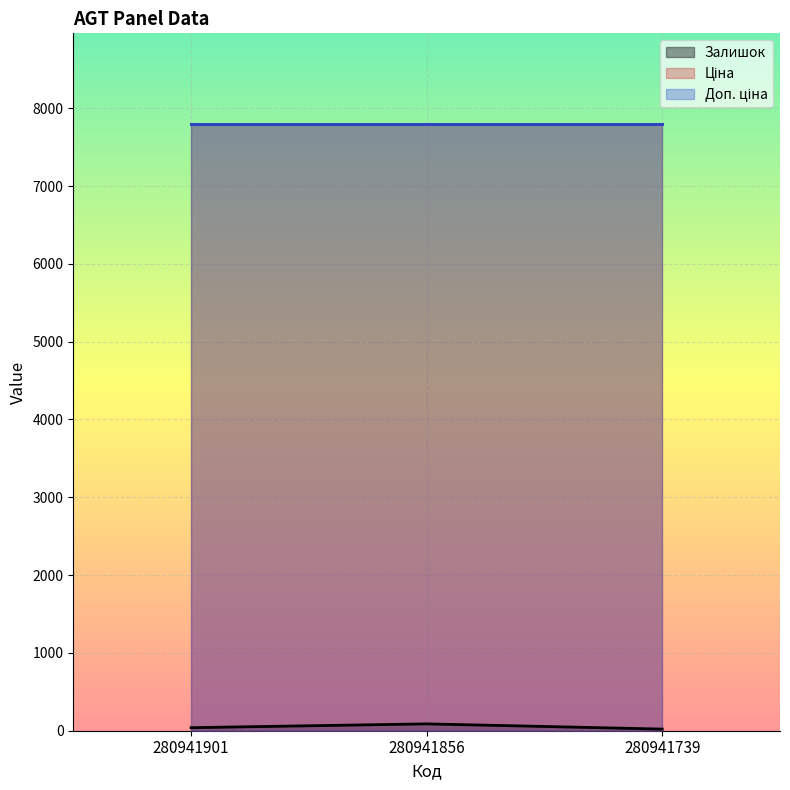

Reading left to right, list all the values displayed in this chart.

Залишок: 39.0	88.0	21.0
Ціна: 7792.9	7792.9	7792.9
Доп. ціна: 7792.9	7792.9	7792.9